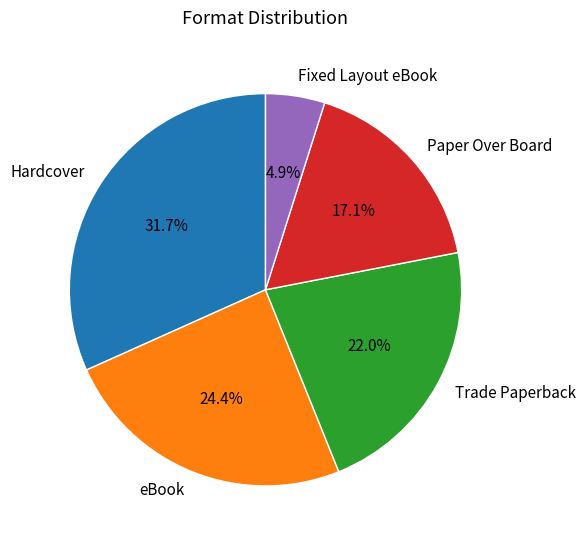

How many segments does this pie chart have?

5